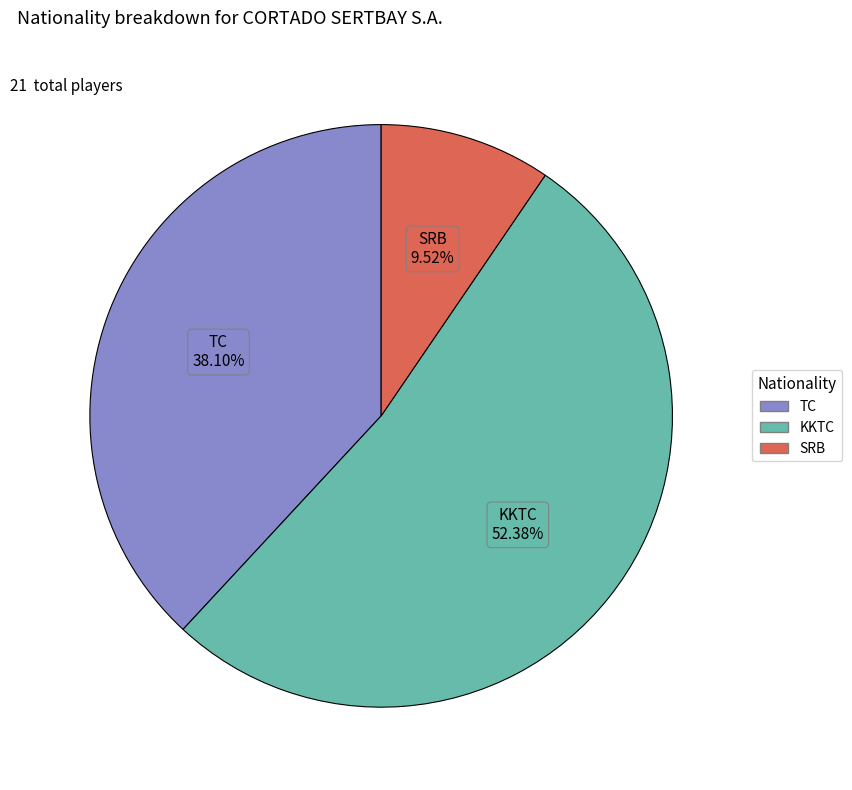

How many slices are in this pie chart?

3